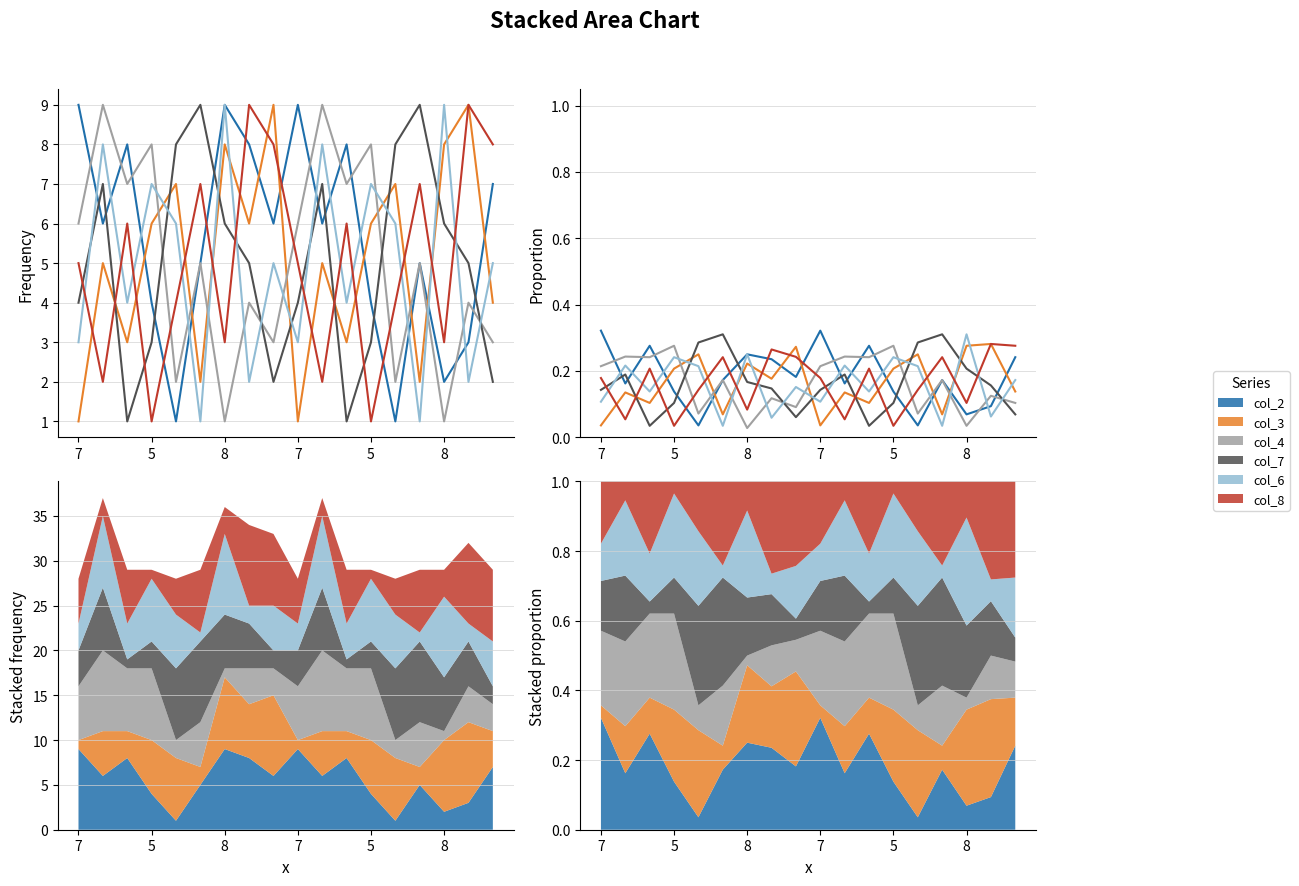

What are all the series names shown in the legend?

col_2, col_3, col_4, col_7, col_6, col_8